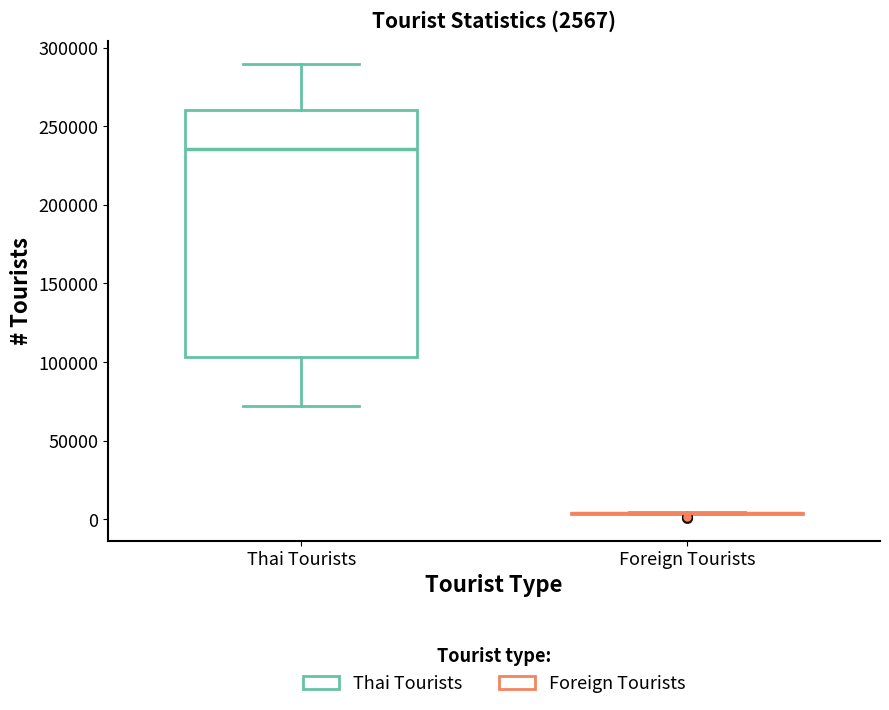

Comparing the boxes themselves (not the whiskers), which one is the tallest?

Thai Tourists